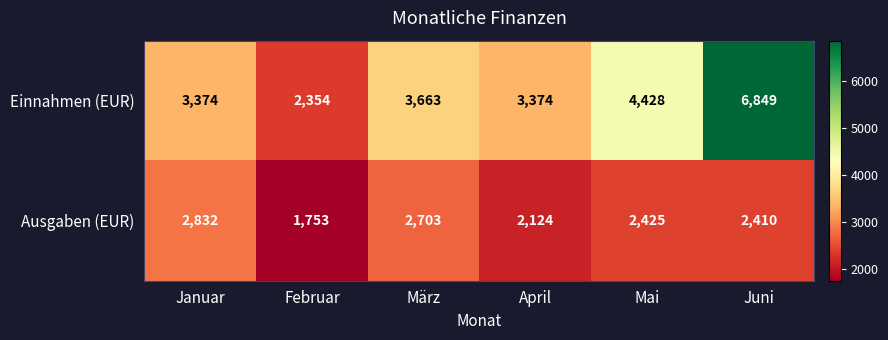

The Einnahmen (EUR) series shows 2354 at Februar. True or false?

True